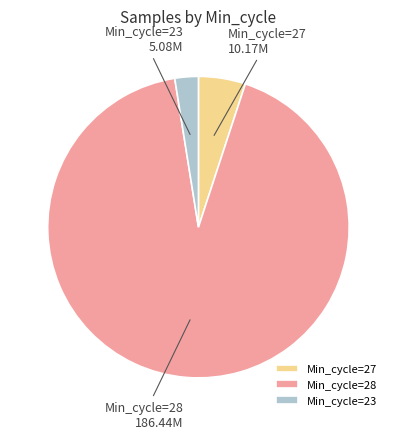

Do Min_cycle=28 and Min_cycle=27 together represent more than half of the pie?

Yes